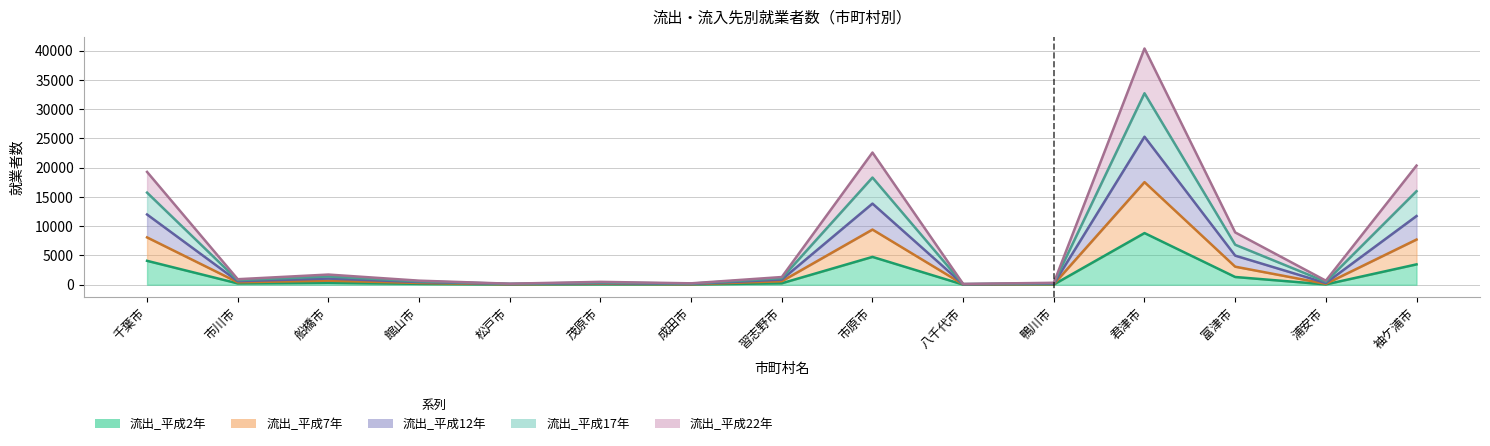

Which category has the highest value in the 流出_平成17年 series?

君津市